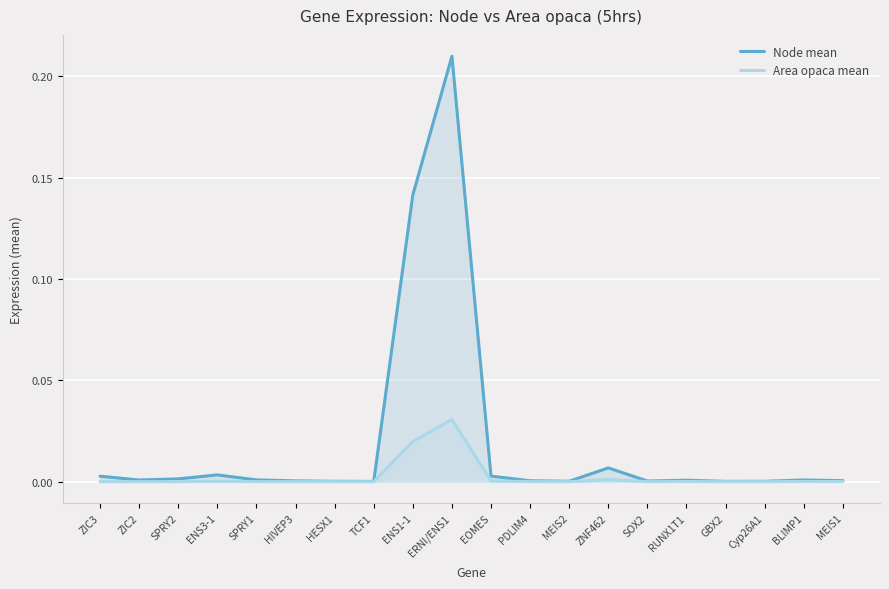

True or false: Area opaca mean and Node mean cross at least once.

False